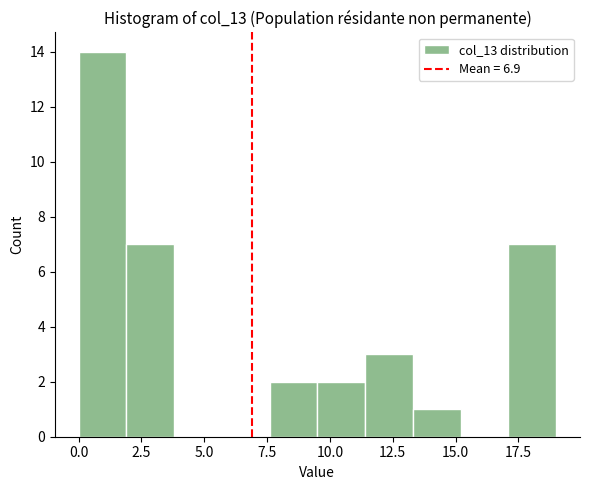

Around what value on the x-axis is the tallest bar? Give the approximate position of its centre, as read against the axis.

1.0